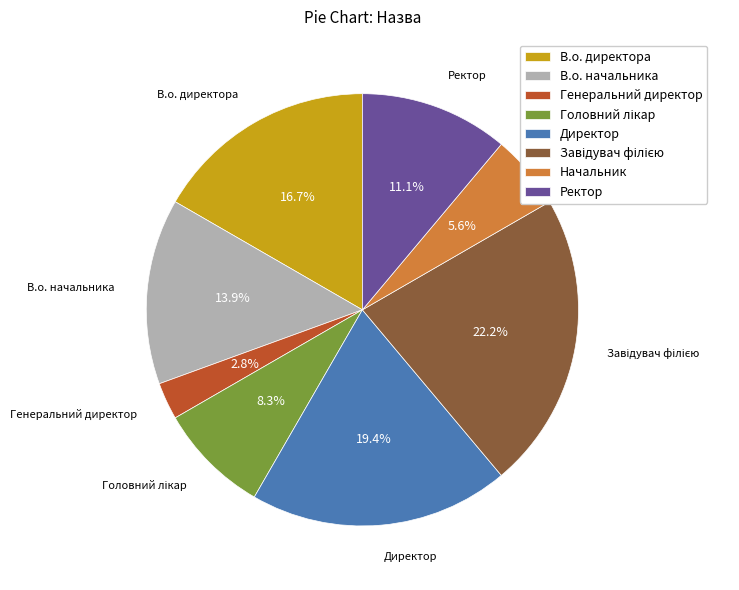

How many slices are in this pie chart?

8